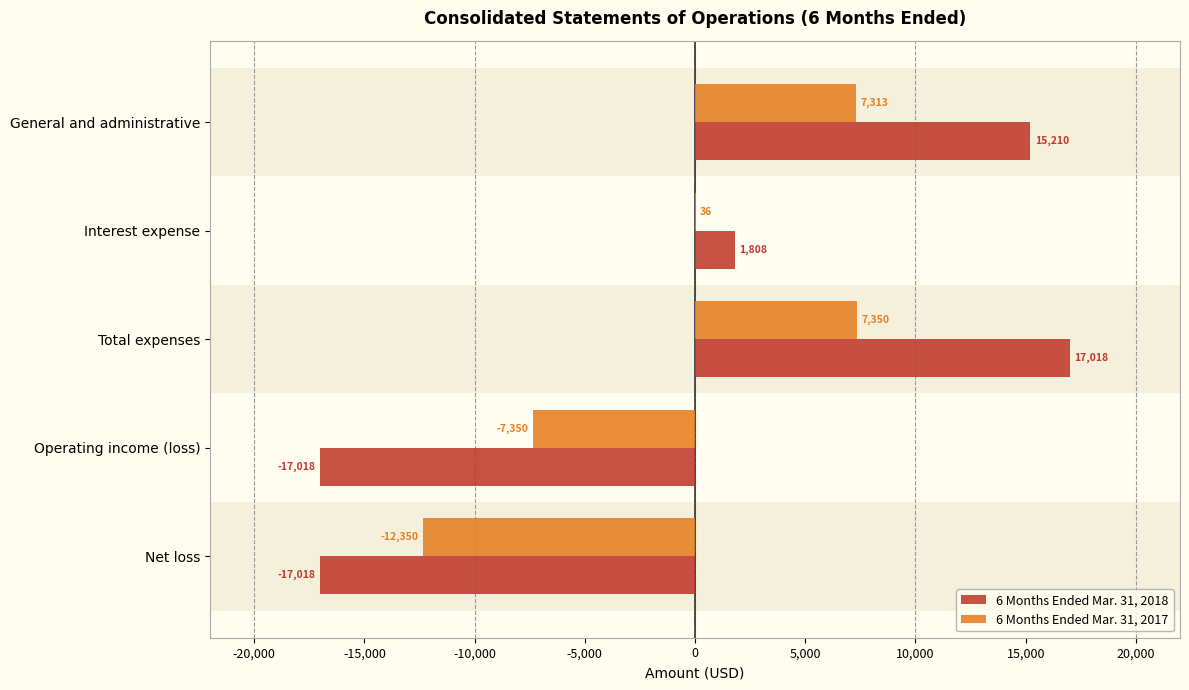

What is the maximum value shown in the chart?

17018